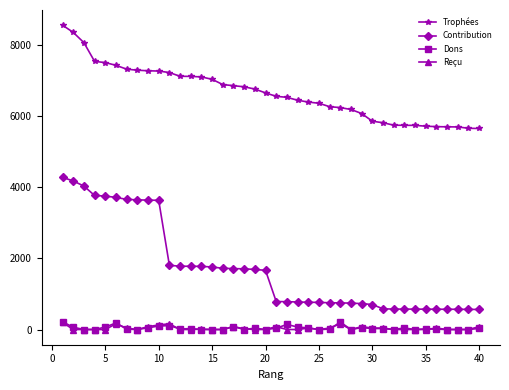

Which series has the largest total across all categories?

Trophées